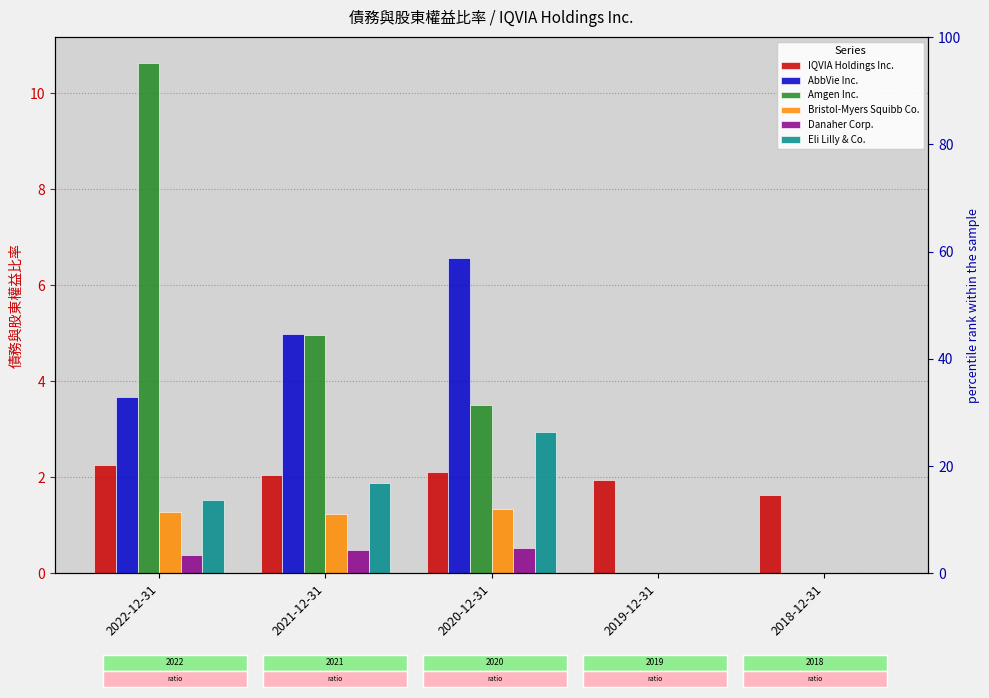

How many data points in Amgen Inc. are above 3?

3